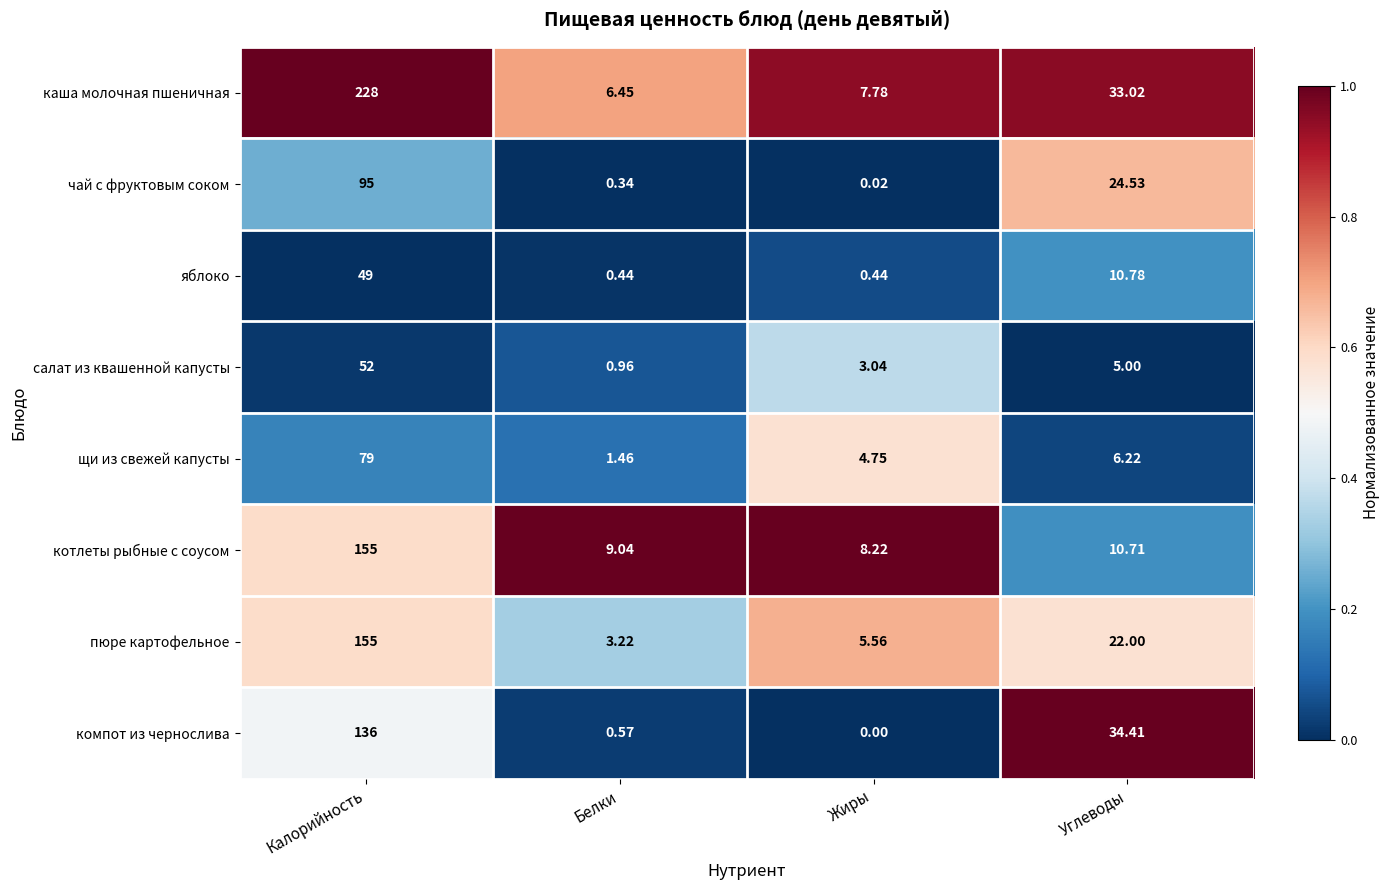

How many categories are shown in the chart?

4